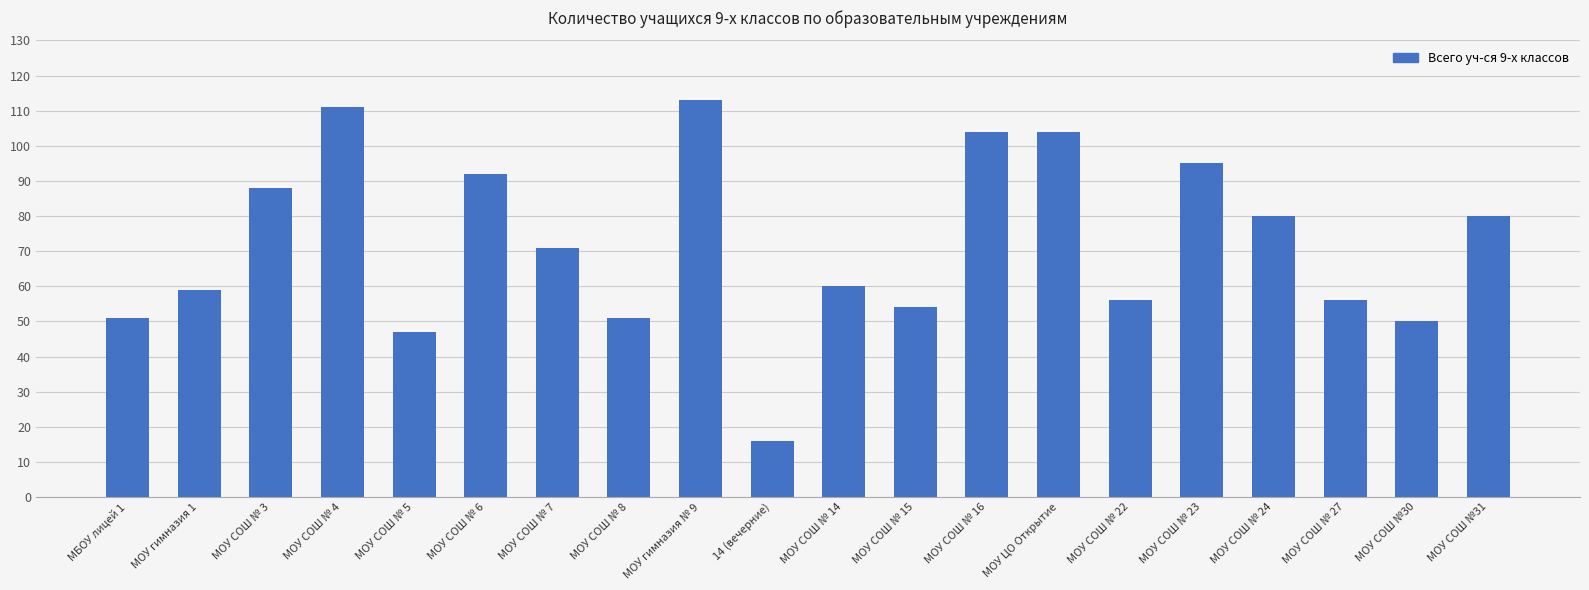

What is the label of the 4th bar from the left?

МОУ СОШ № 4